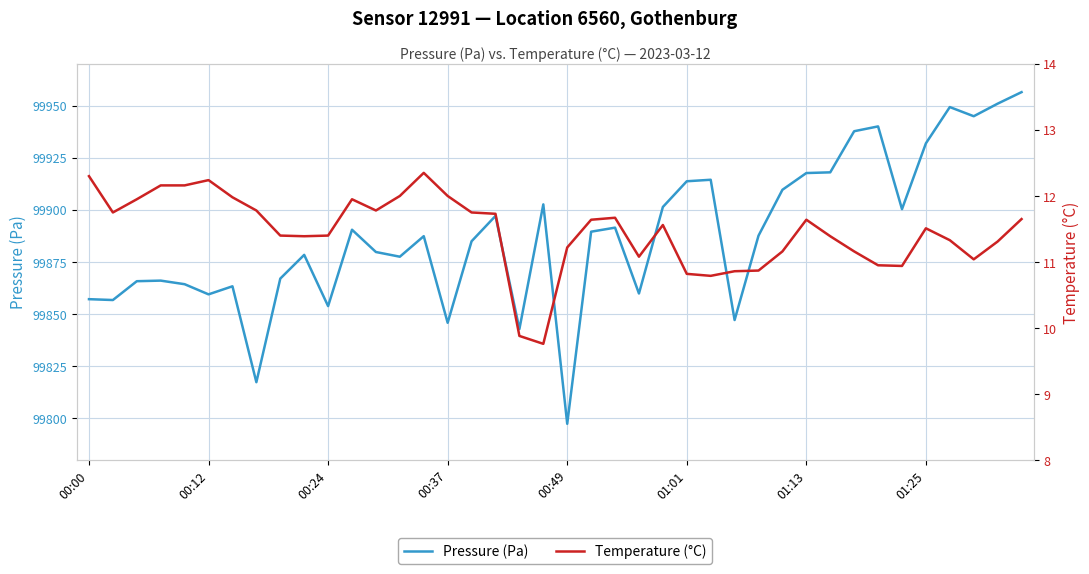

The Temperature (°C) series shows 11.8 at 12. True or false?

True